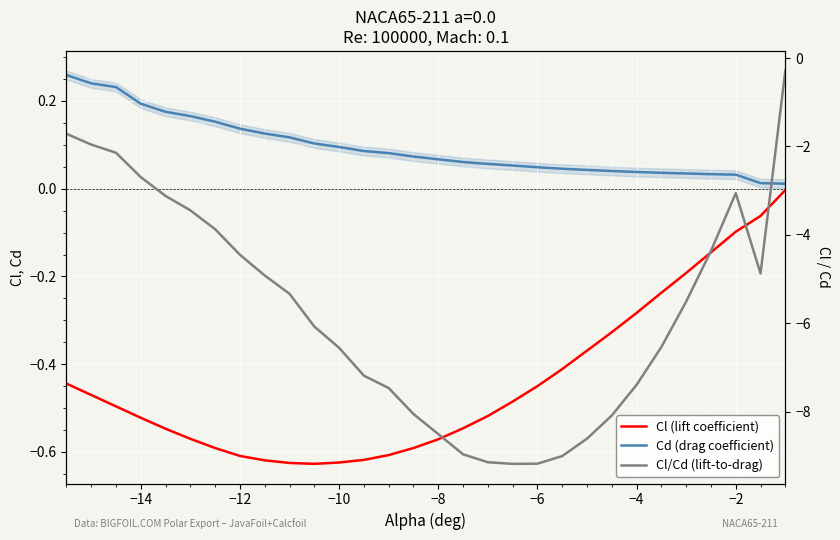

How many data points in Cl/Cd (5-pt) are less than -5?

17